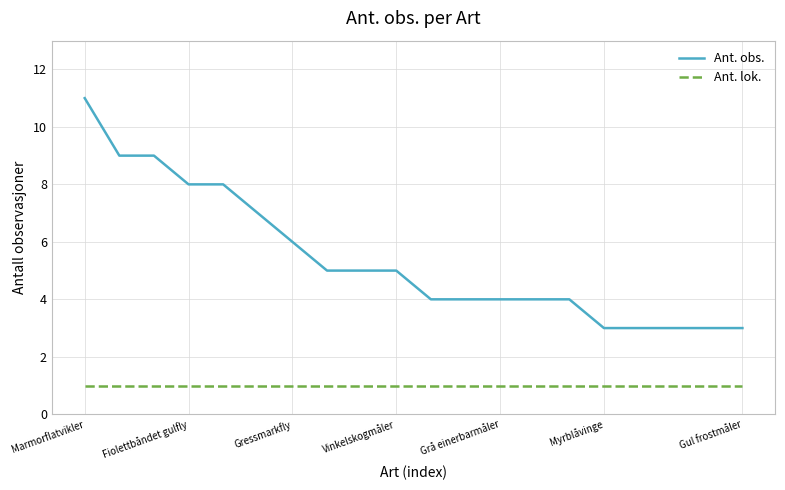

True or false: Ant. obs. and Ant. lok. cross at least once.

False